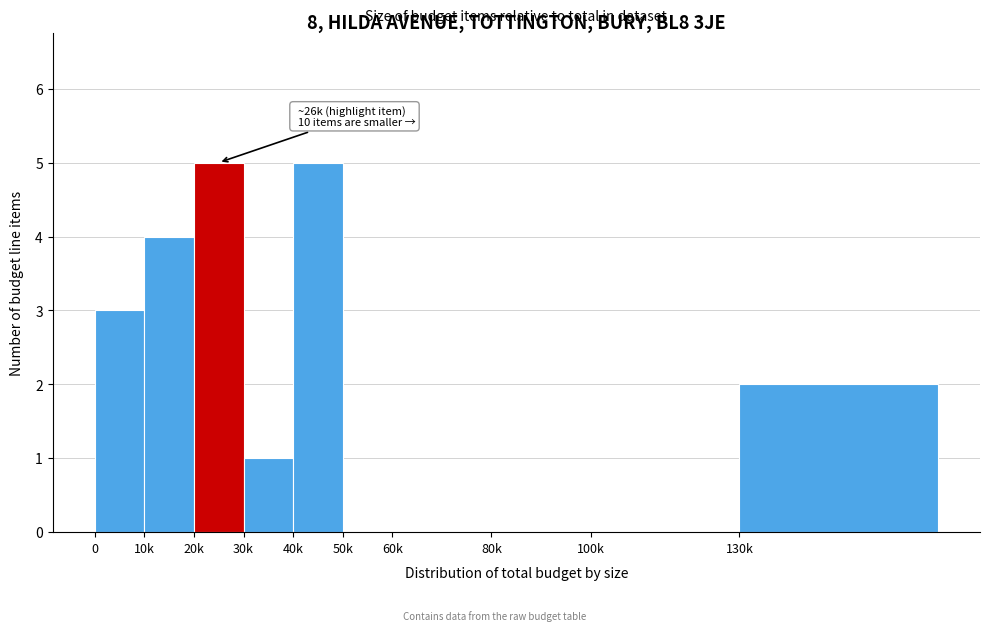

Reading left to right, what are all the values shown in this chart?

0=3	10k=4	20k=5	30k=1	40k=5	50k=0	60k=0	80k=0	100k=0	130k=2